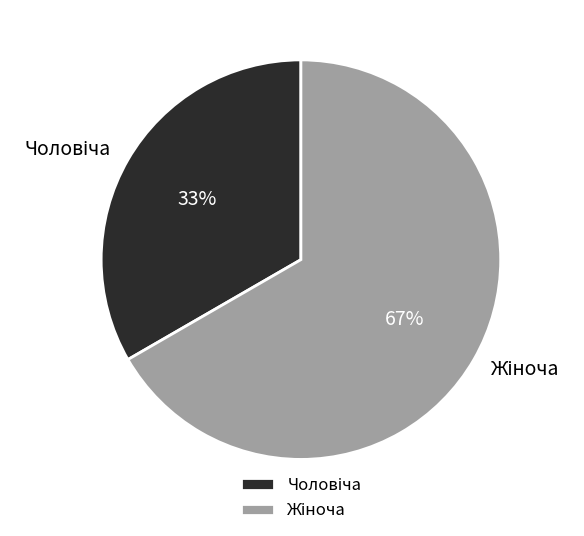

To the nearest percent, what is the average slice percentage?

50%